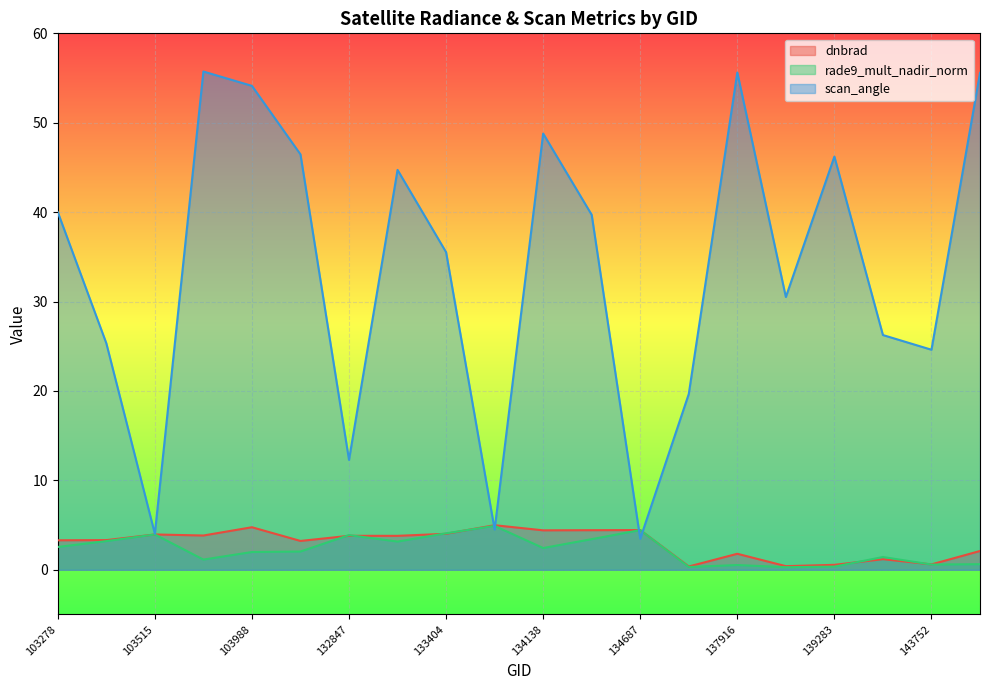

How many interior local peaks does the rade9_mult_nadir_norm series have?

6